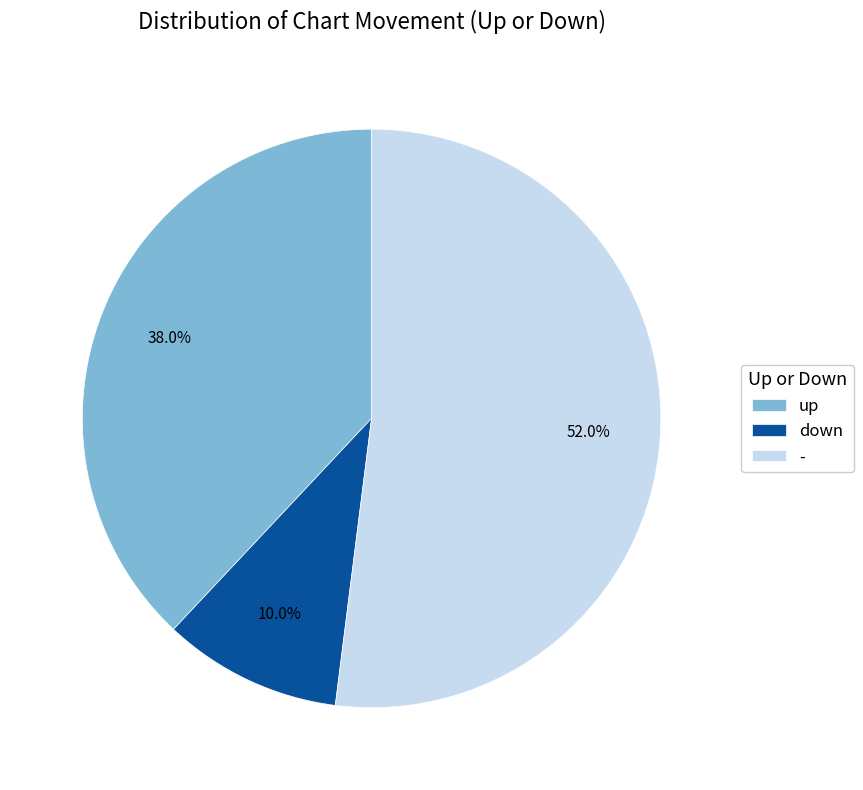

Combined, do up and - account for over 50%?

Yes